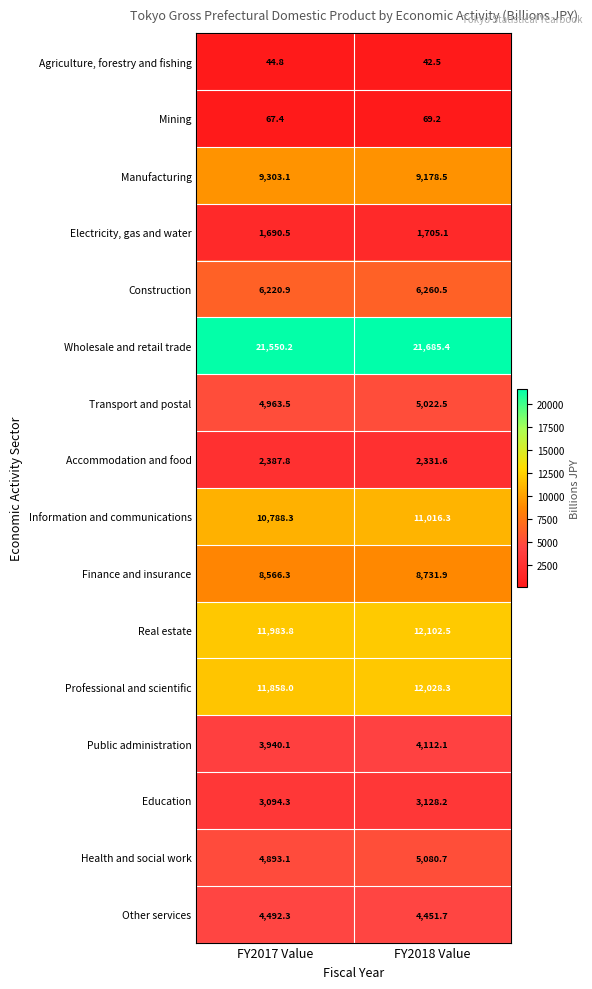

At which label does Manufacturing first exceed 9303?

FY2017 Value